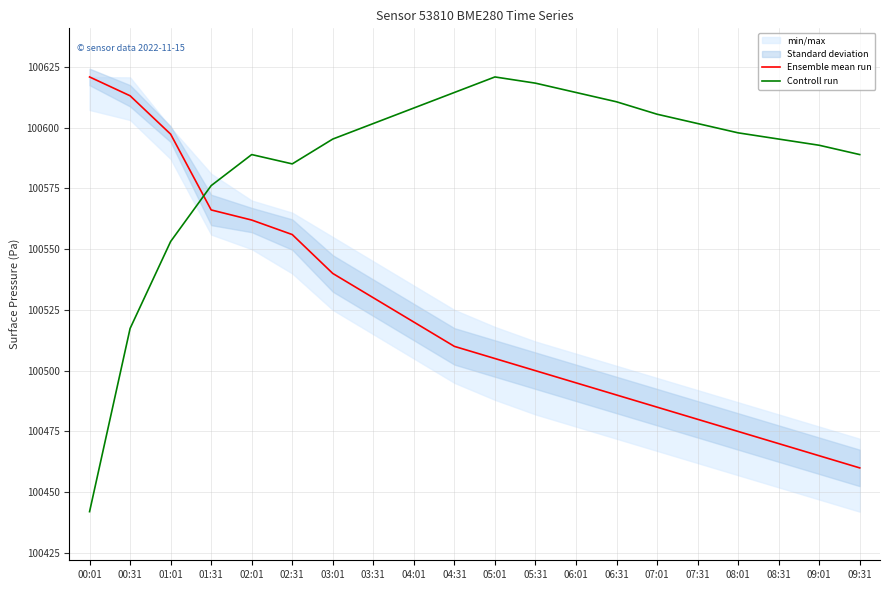

Where does the Ensemble mean run series first go above 100510?

00:01